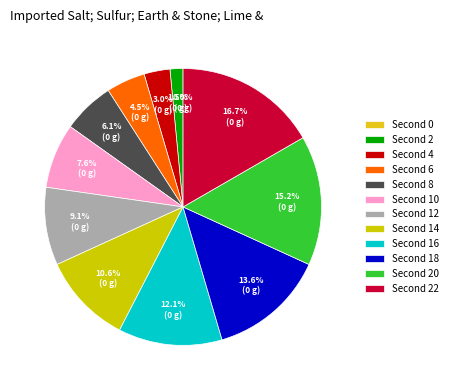

Which slice is the largest?

22